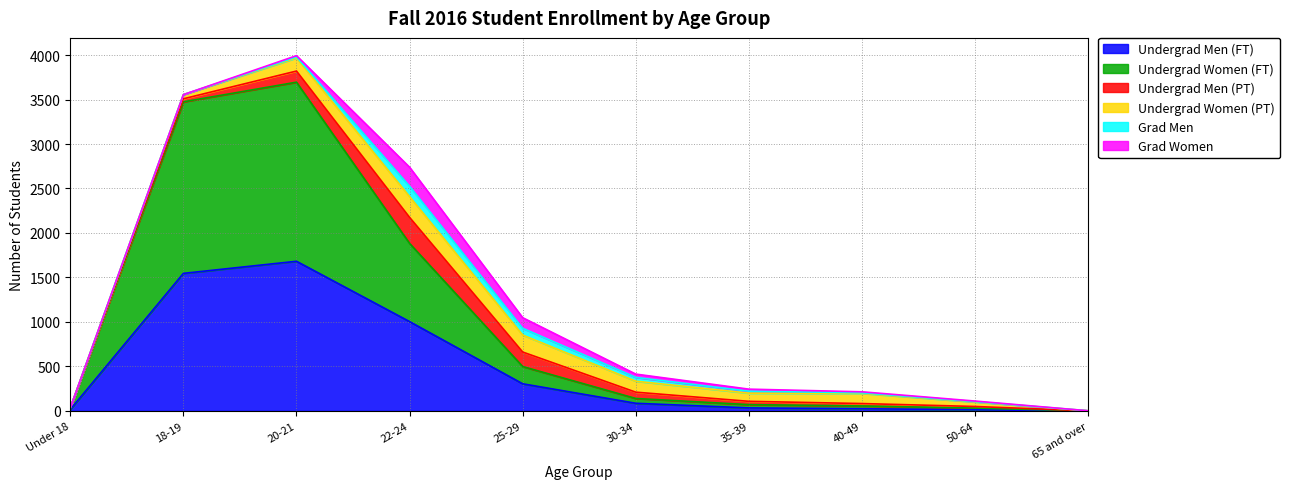

What are all the series names shown in the legend?

Undergrad Men (FT), Undergrad Women (FT), Undergrad Men (PT), Undergrad Women (PT), Grad Men, Grad Women